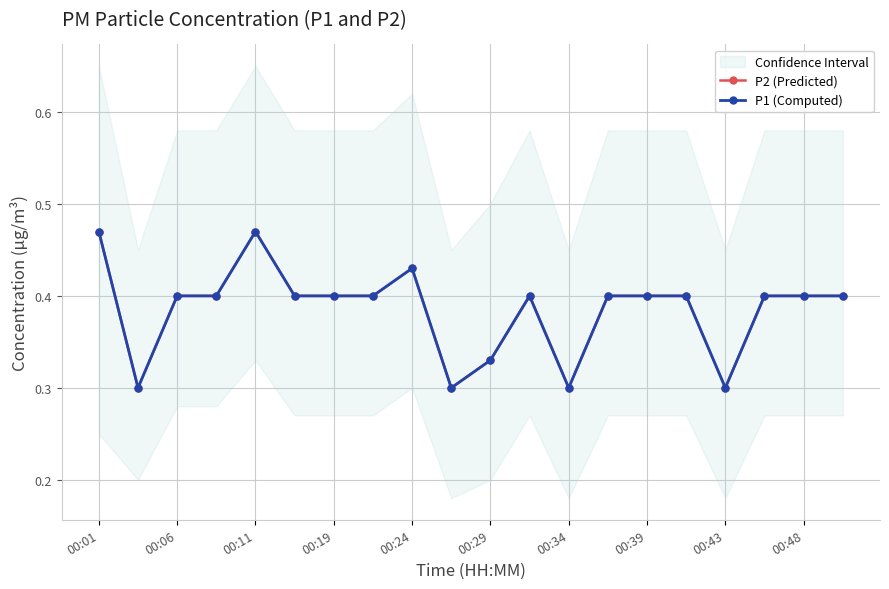

Rank the series at 00:19 from lowest to highest value.

P2 (Predicted), P1 (Computed)